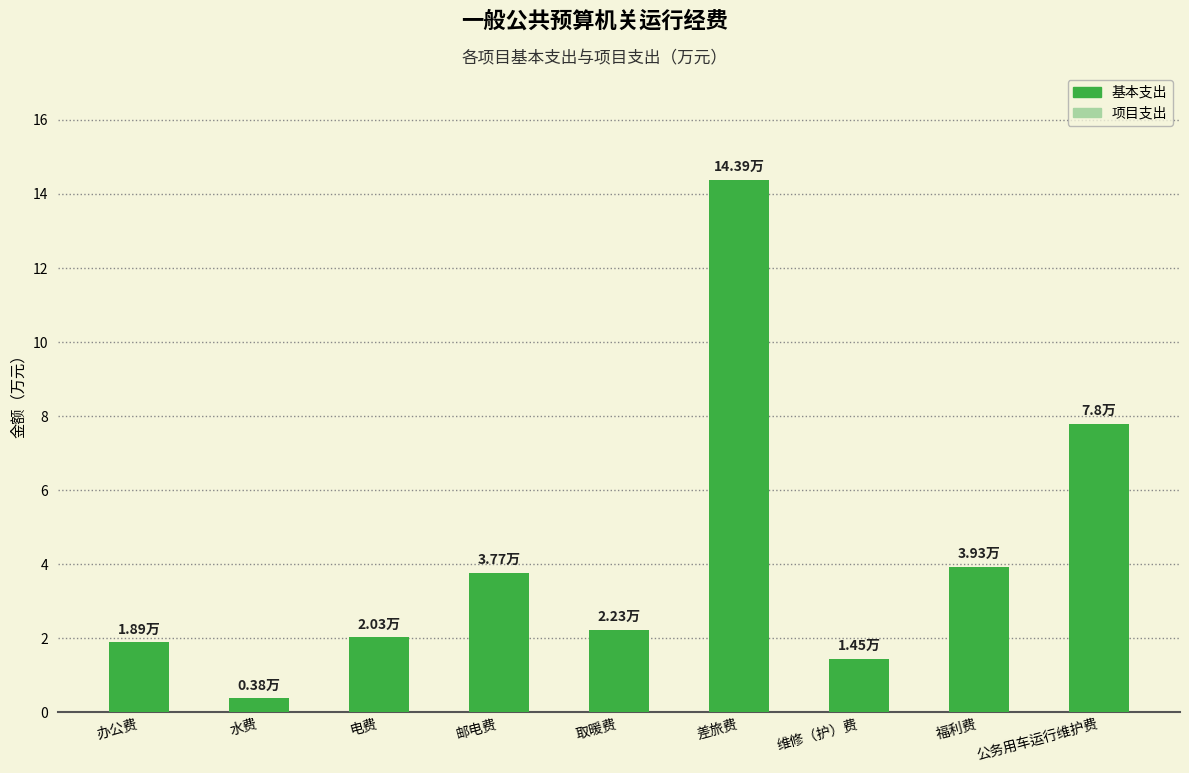

Which has a higher value, 办公费 or 电费?

电费